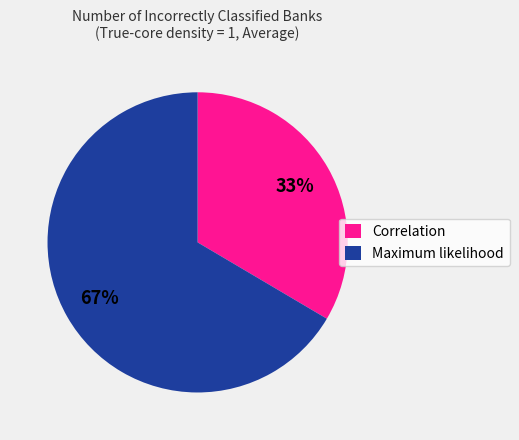

To the nearest percent, what portion does Correlation represent?

33%